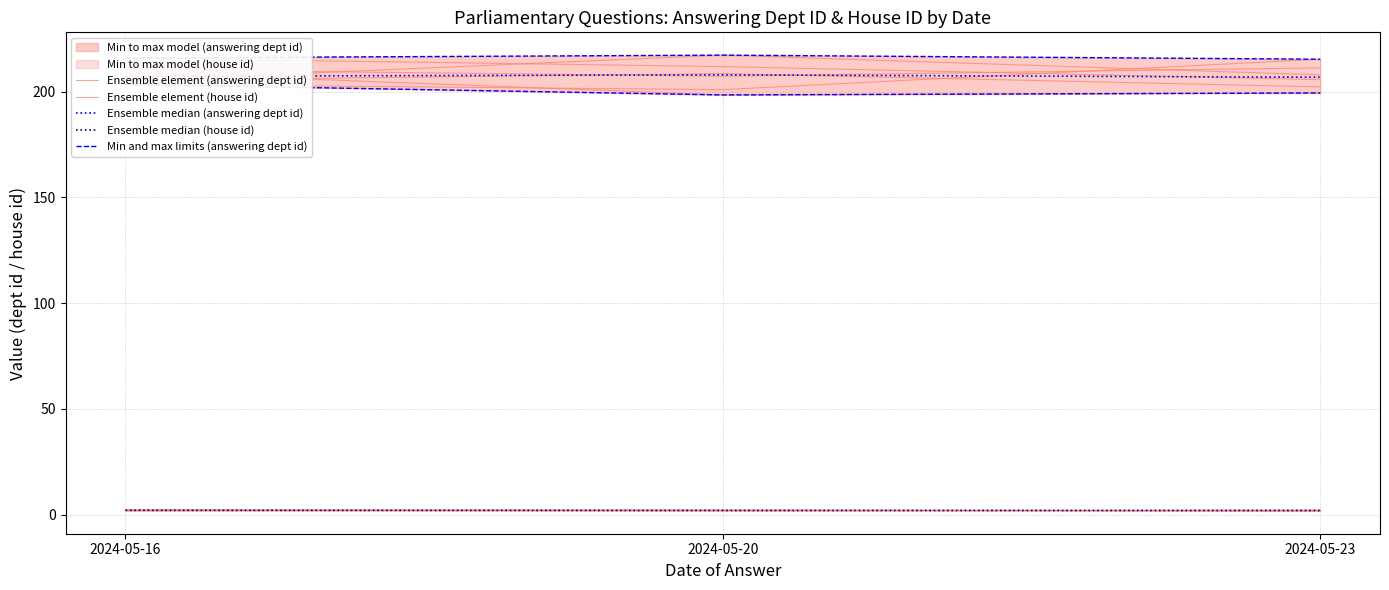

Where does the Min and max limits (answering dept id) series first go above 199?

2024-05-16